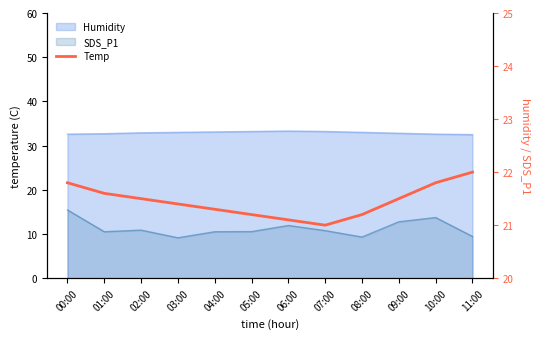

How many points are lower than both their immediate neighbors (excluding endpoints)?

1